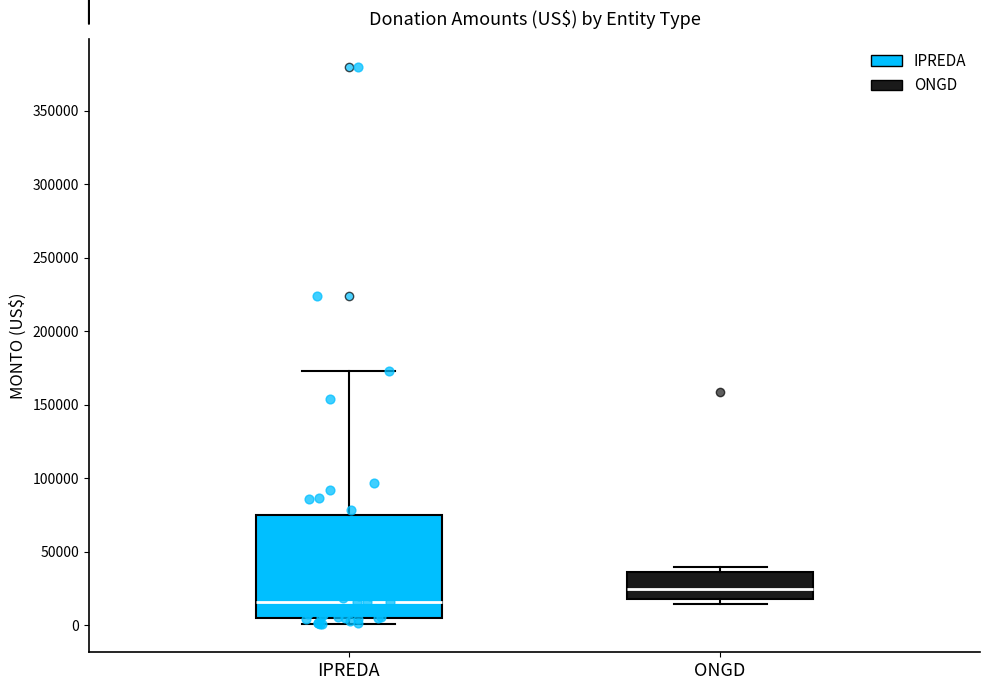

Reading left to right, read every box against the y-axis: the position of its median line, the range the box covers, and the ends of its whiskers. The values are not printed on the chart, so give them approximately, as read against the axis.

IPREDA: median 15000, box 5000 to 75000, whiskers 0 to 175000
ONGD: median 25000, box 20000 to 35000, whiskers 15000 to 40000